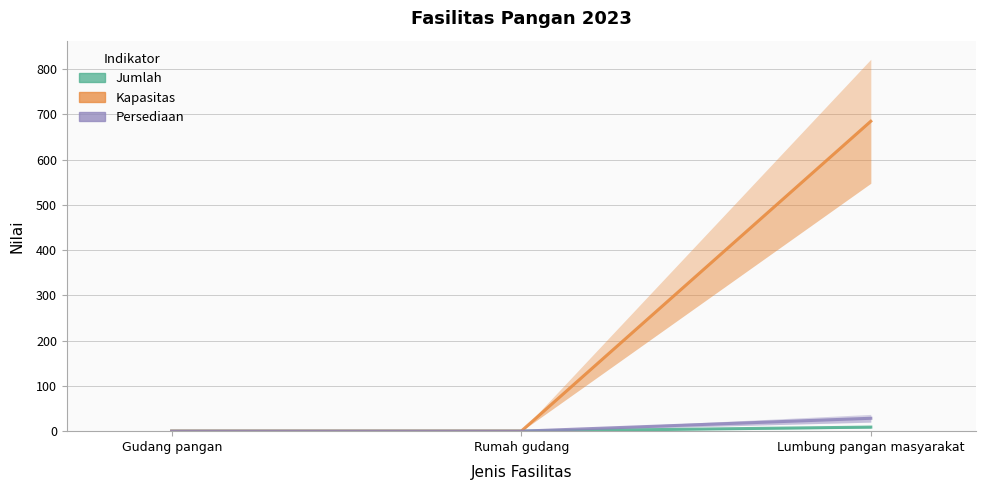

True or false: Jumlah has a value of 0.0 at Rumah gudang.

True